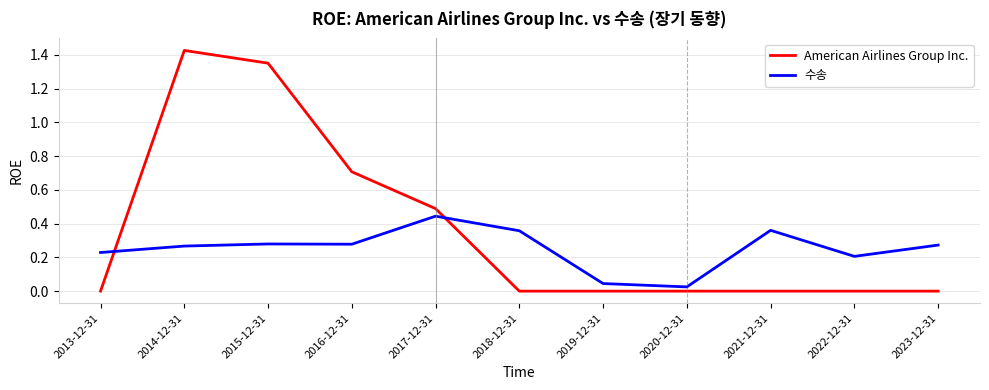

What is the sum of all American Airlines Group Inc. values?

4.0